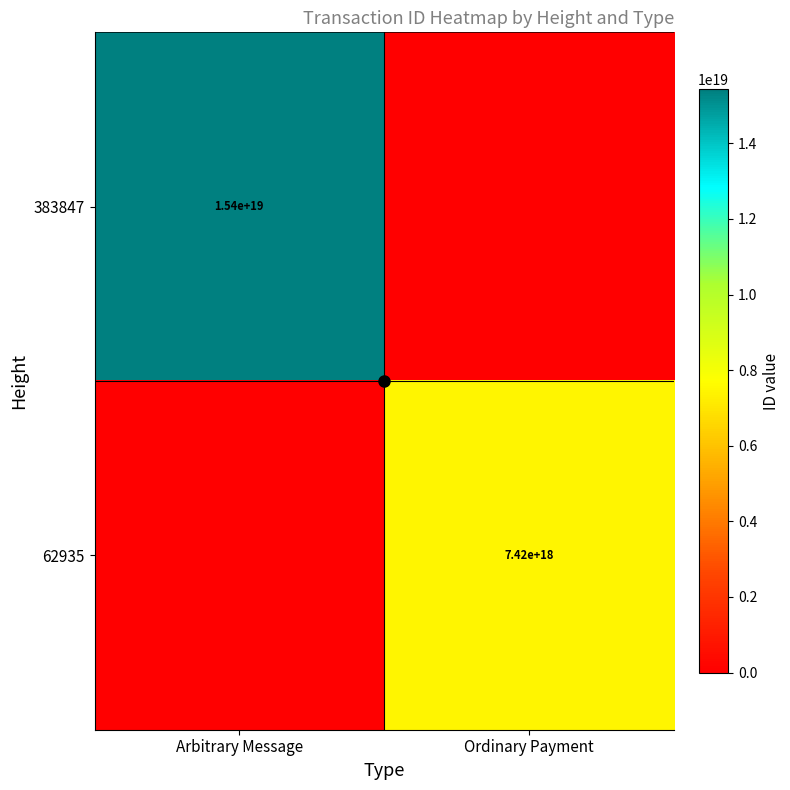

How many distinct data groups are displayed?

2